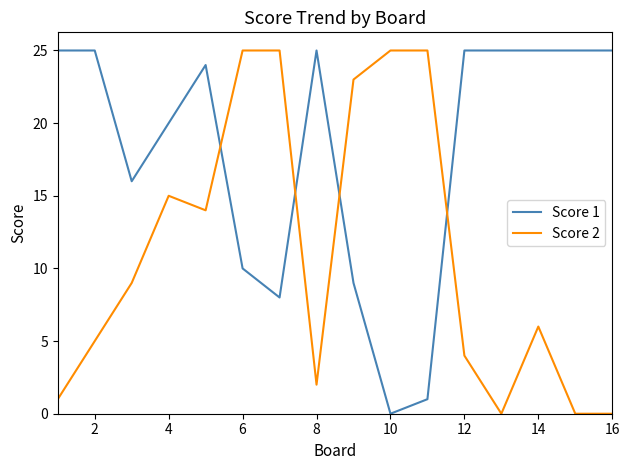

True or false: Score 2 has more than 1 interior local peaks.

True